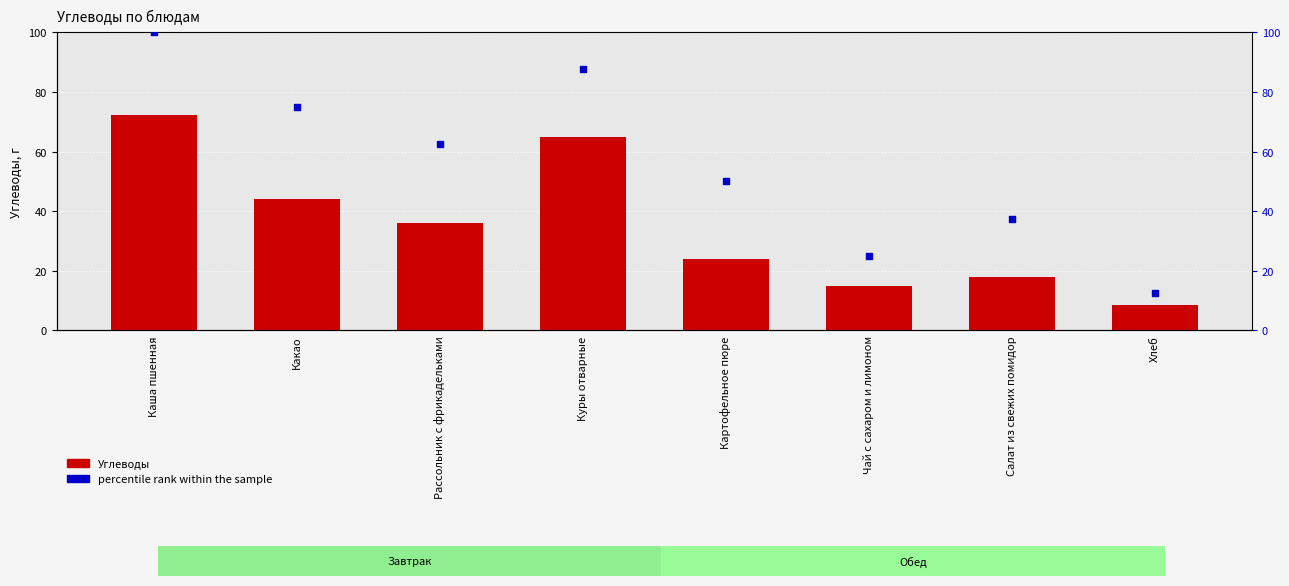

What are all the series names shown in the legend?

Углеводы, percentile rank within the sample